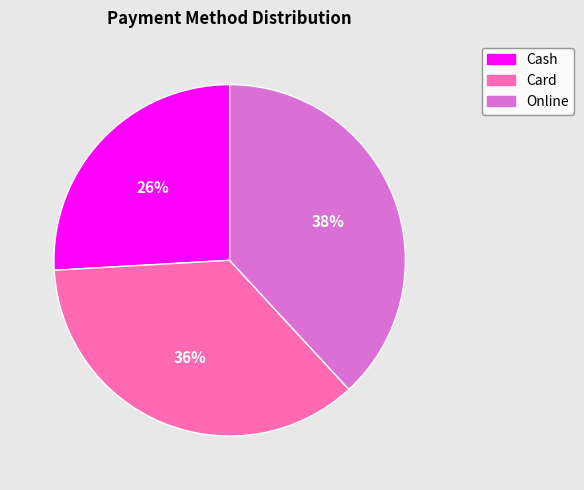

How many slices are in this pie chart?

3